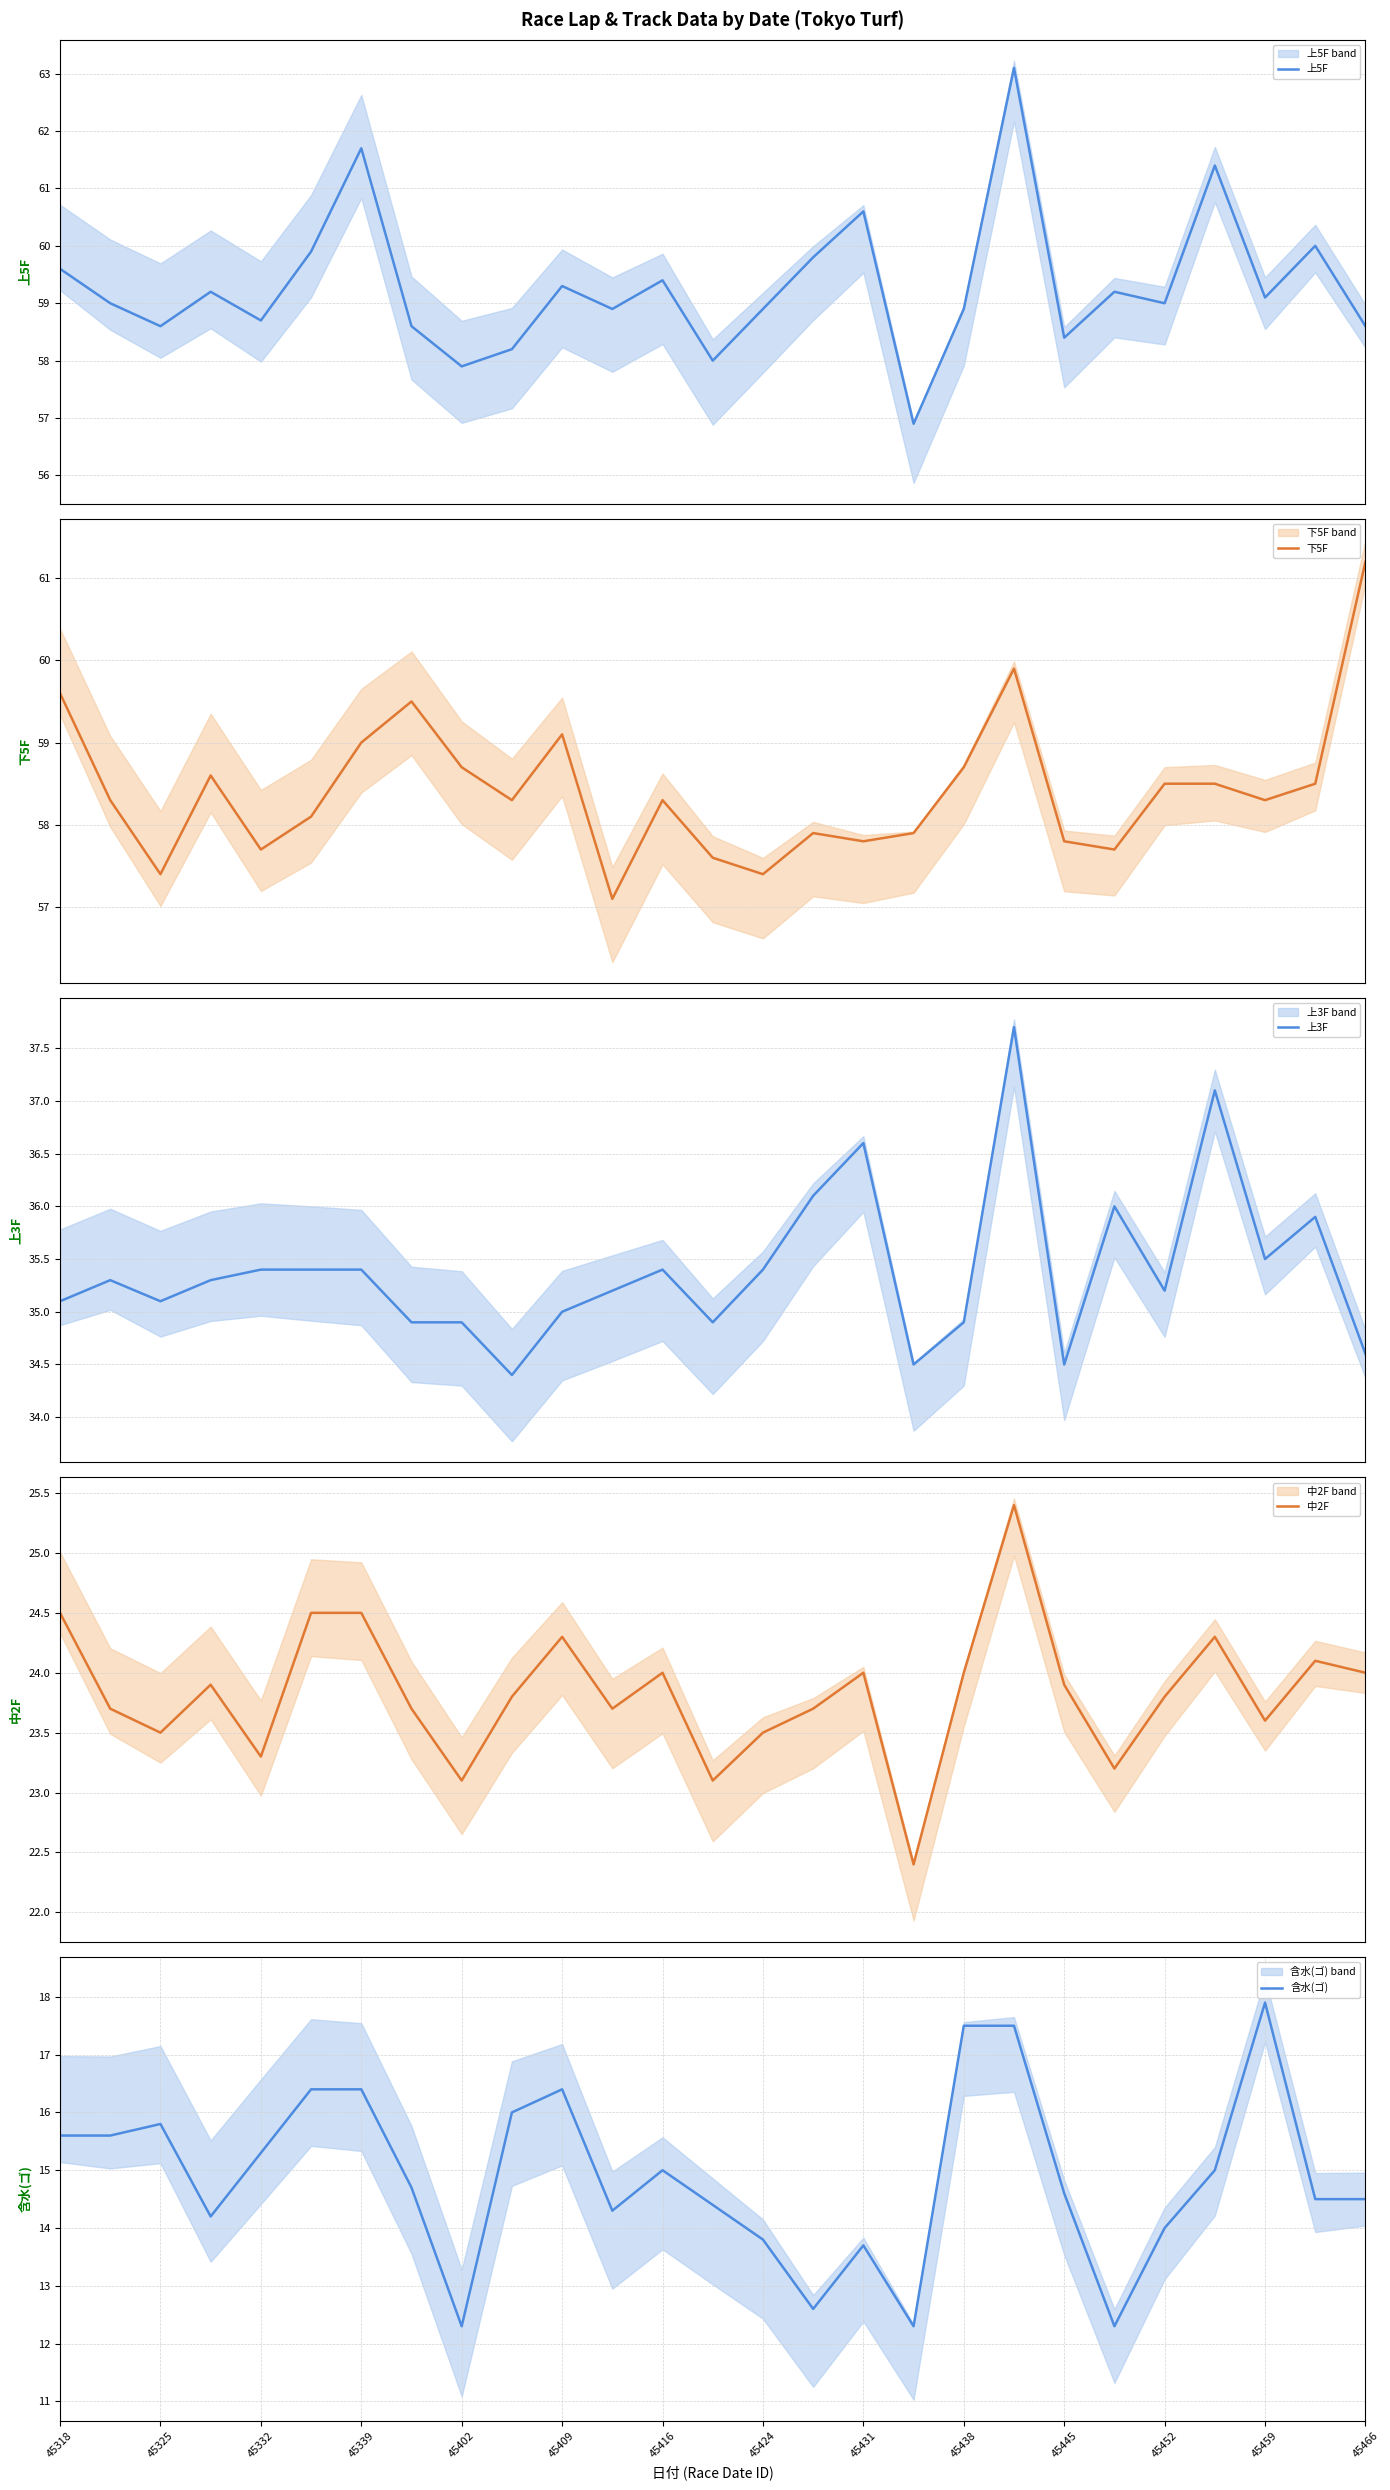

What is the average value of the 中2F series?

23.8